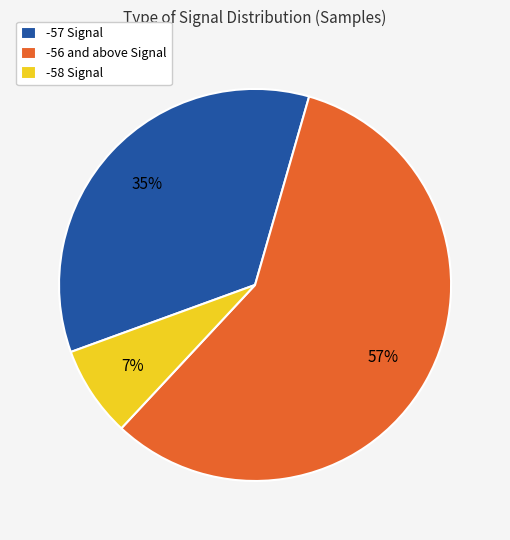

Count the number of slices in the pie.

3